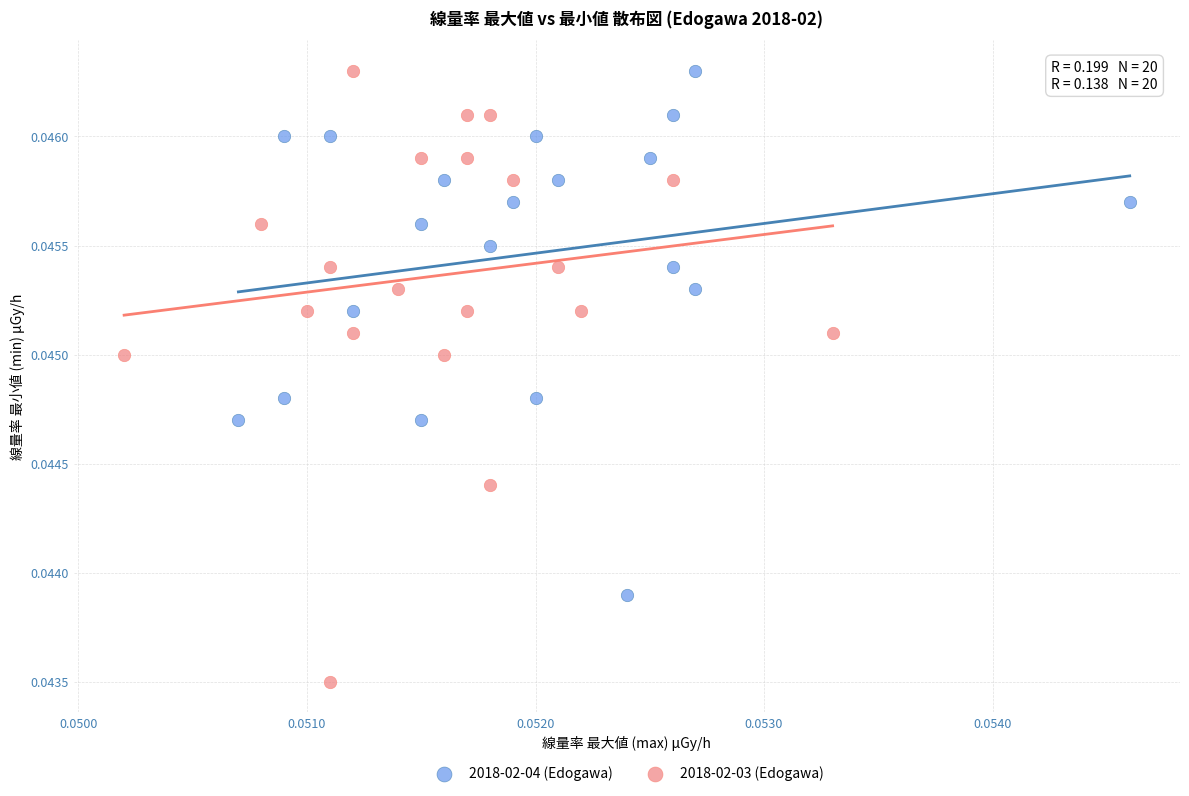

Which series reaches the minimum Y coordinate?

2018-02-03 (Edogawa)